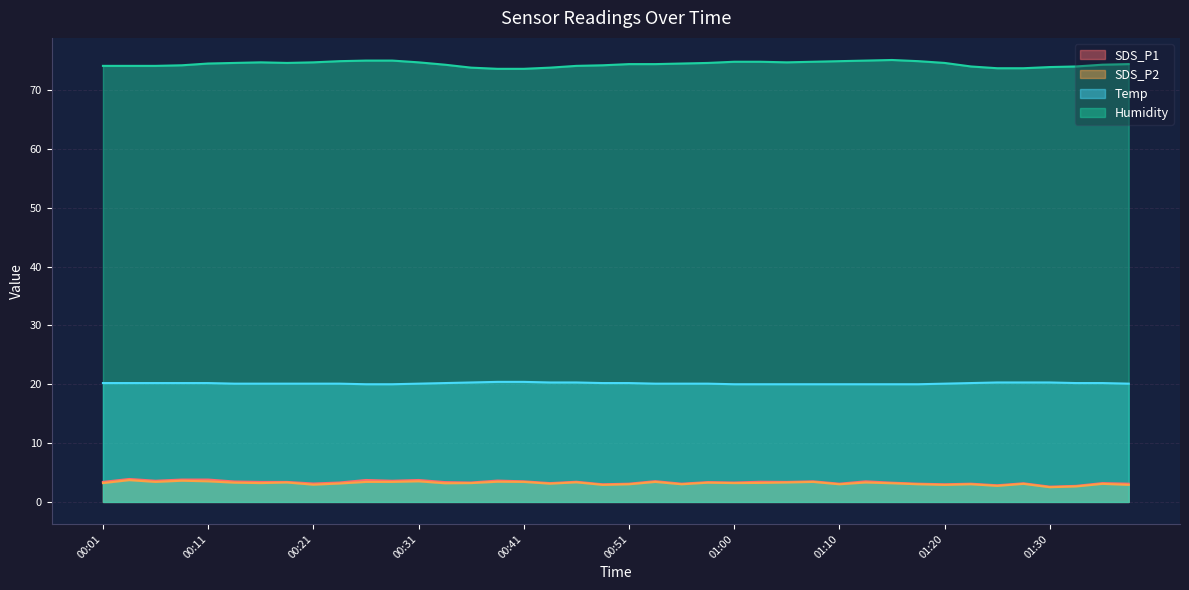

How many data points does each series have?

40